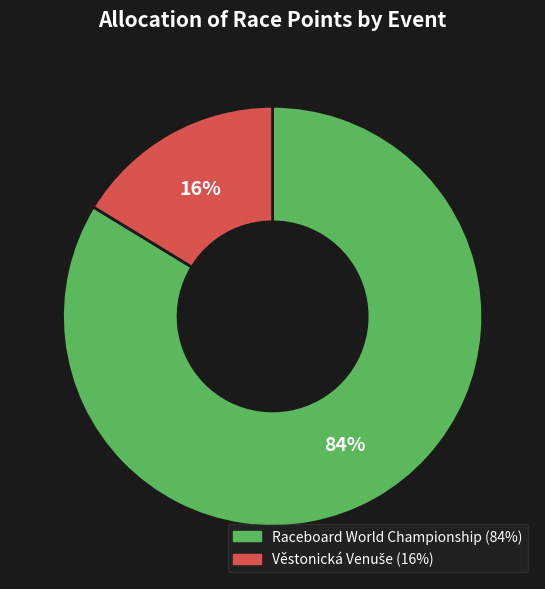

Does Raceboard World Championship (84%) account for over 50% of the chart?

Yes